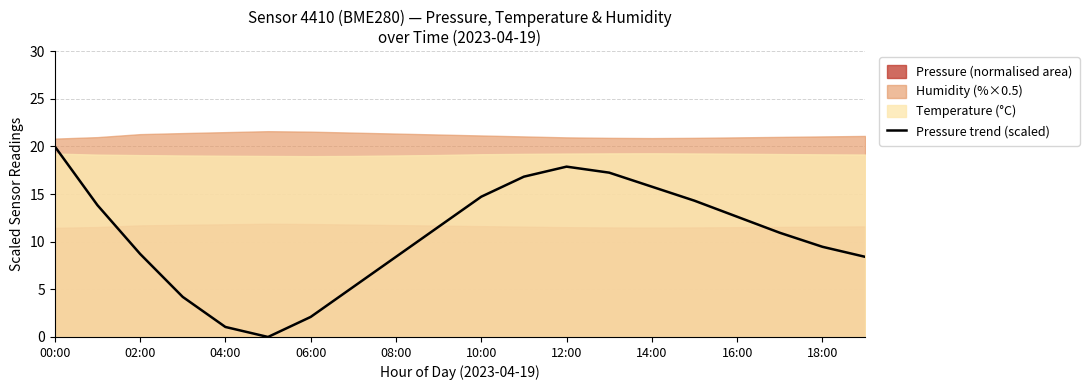

At which label does Pressure trend (scaled) reach its peak?

00:00